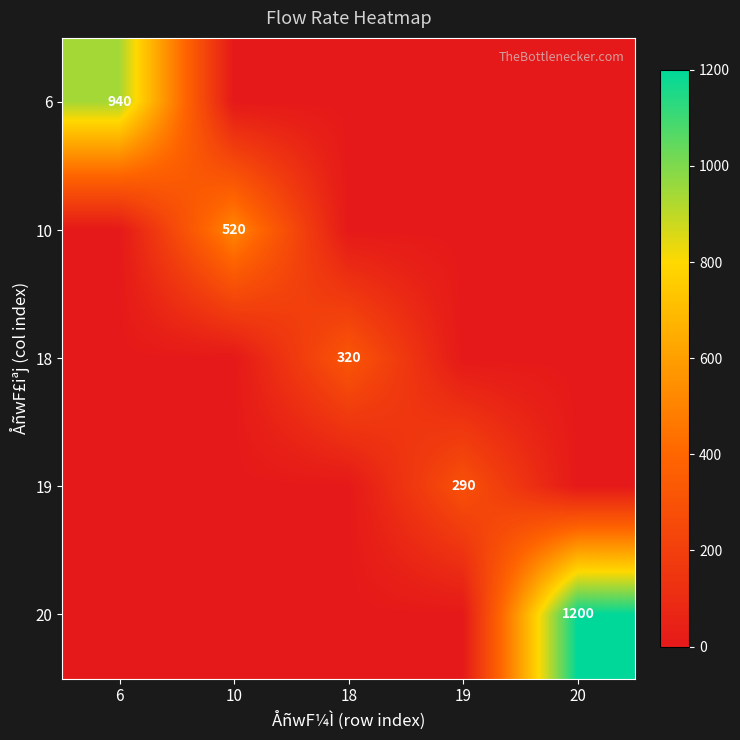

At which category is the sum across all series the highest?

20